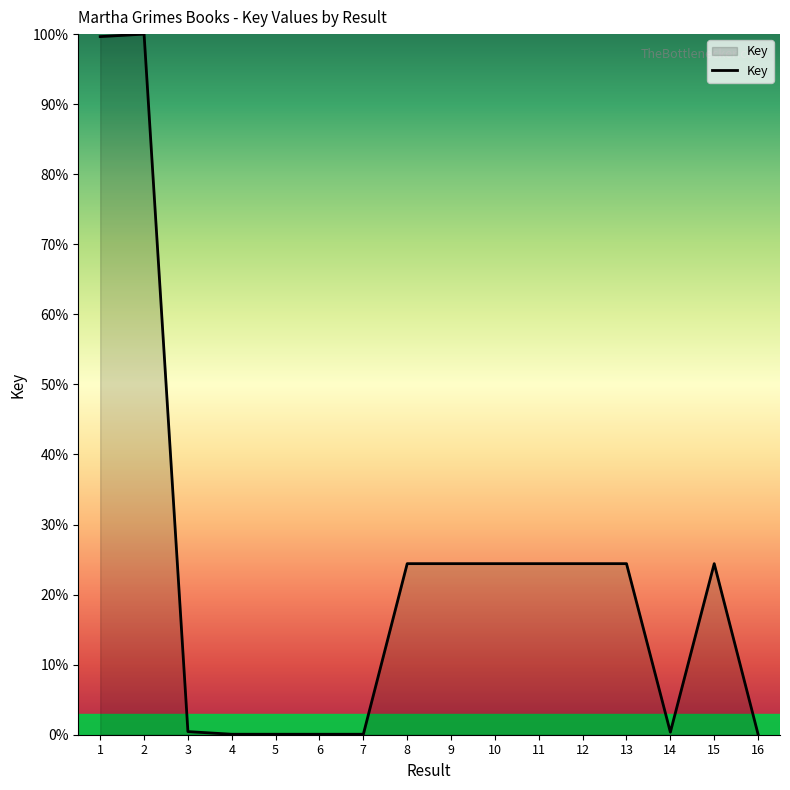

What is the greatest value displayed?

100.0